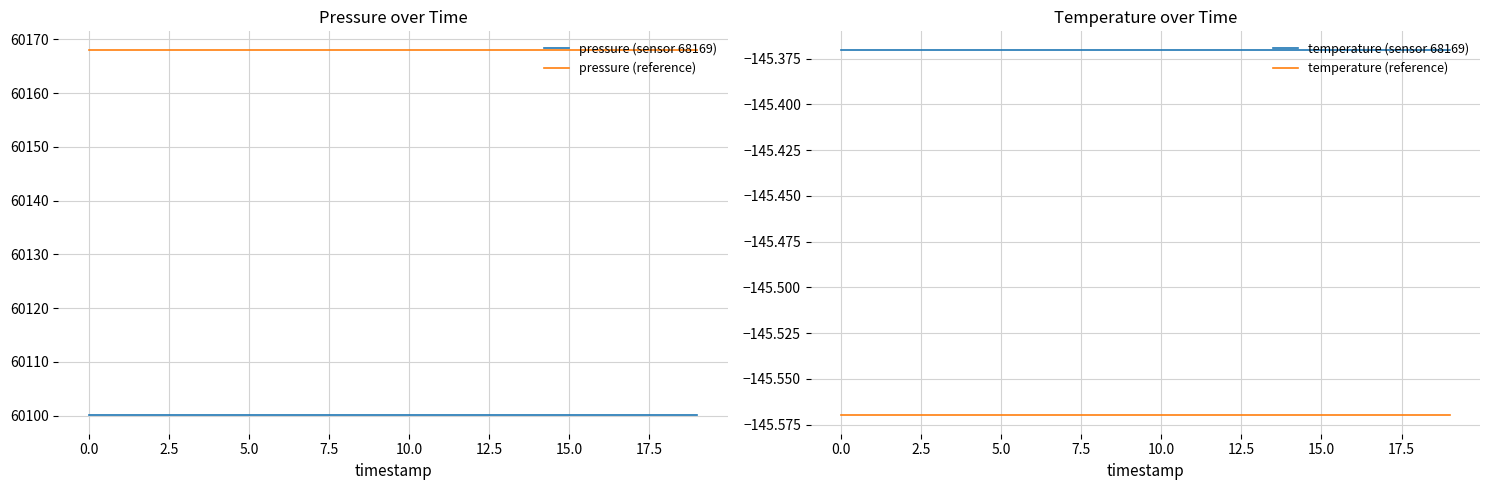

What is the total value across all series at 12?

119977.2